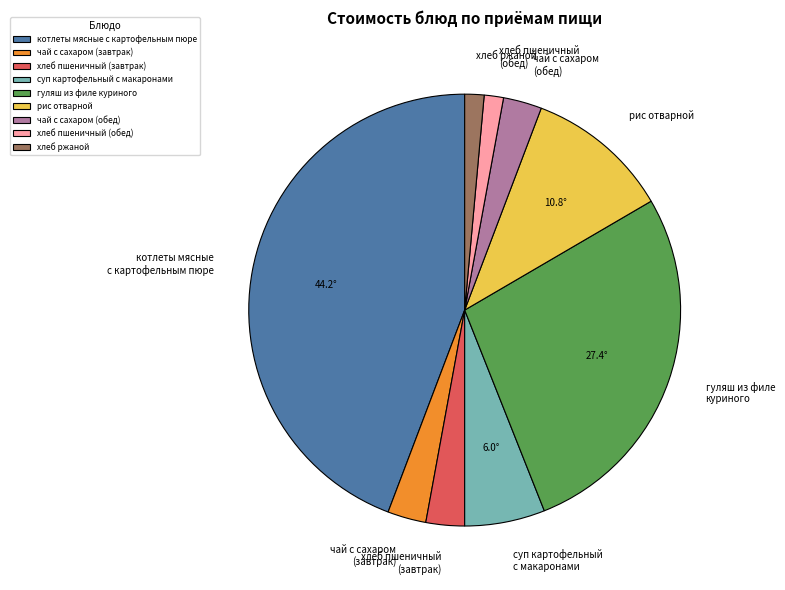

How many segments does this pie chart have?

9